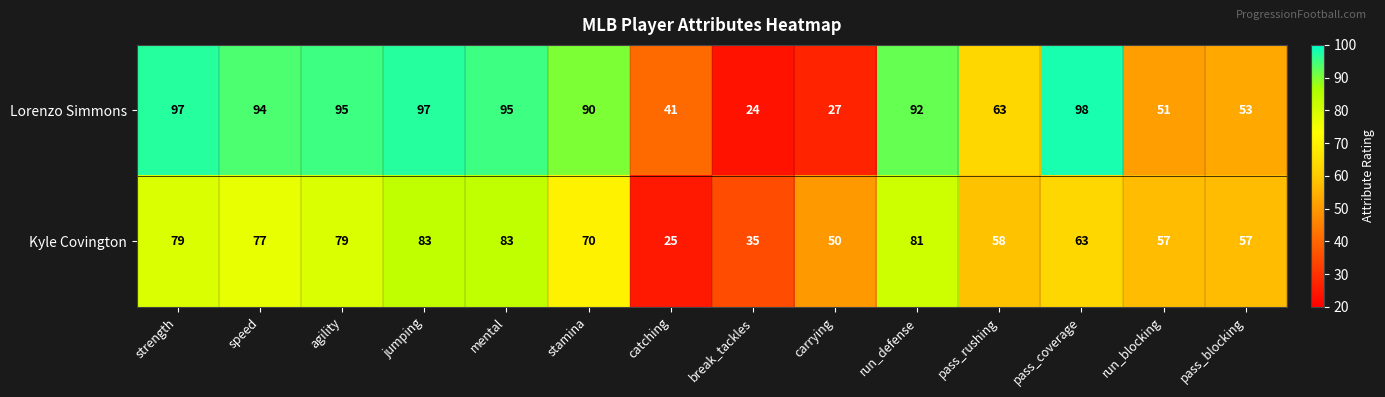

What is the difference between the Lorenzo Simmons values at agility and run_blocking?

44